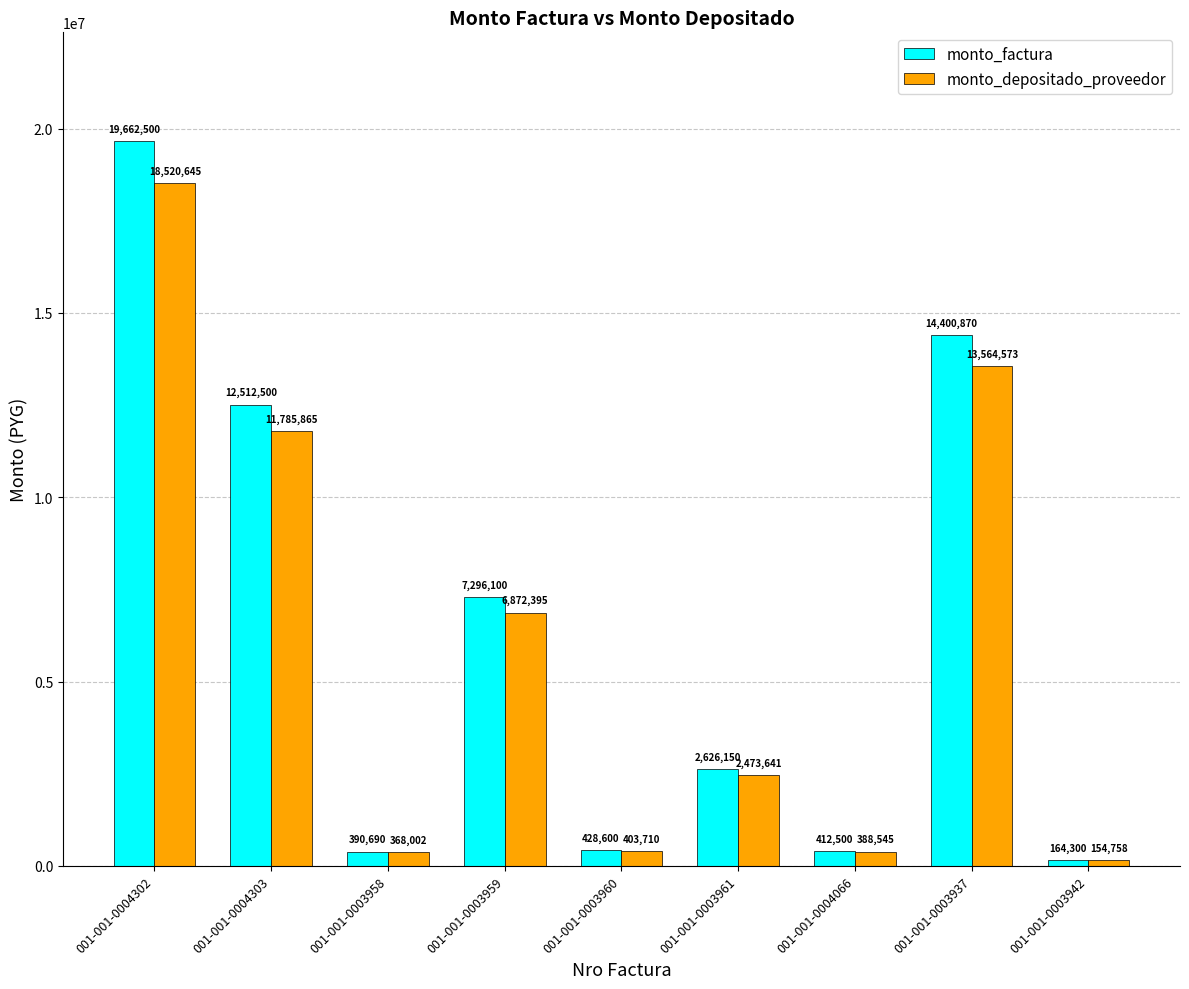

At which label does monto_factura first exceed 2626150?

001-001-0004302